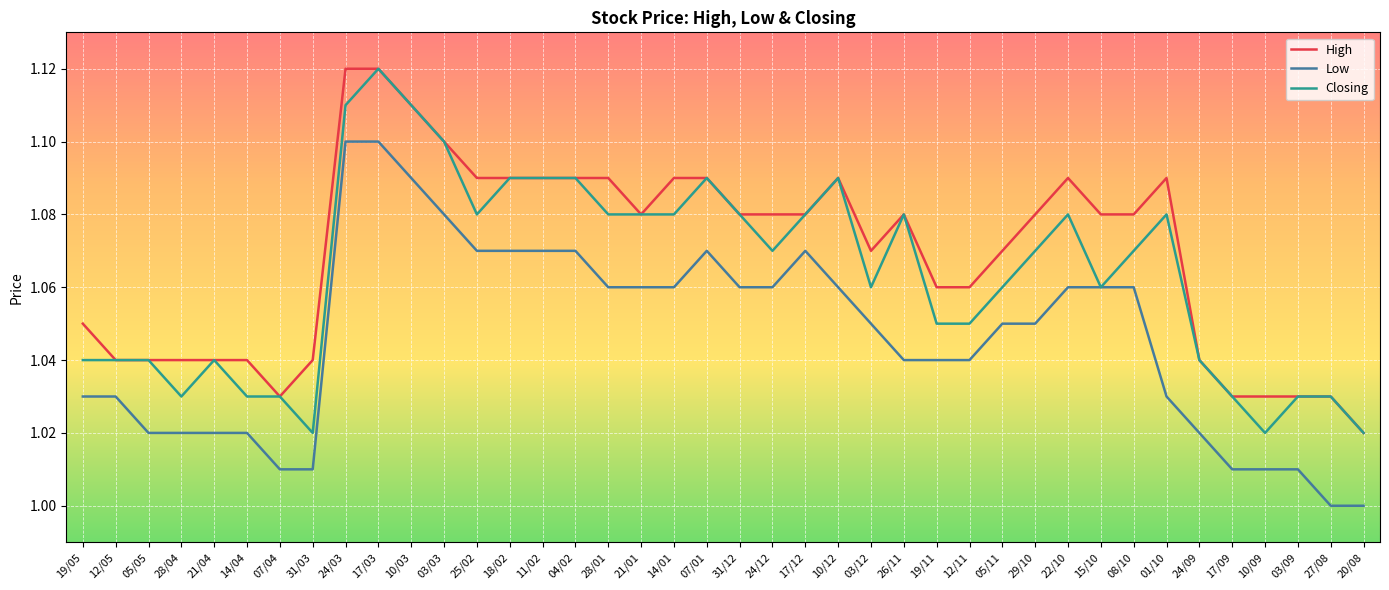

The Low series shows 1.1 at 17/03. True or false?

True